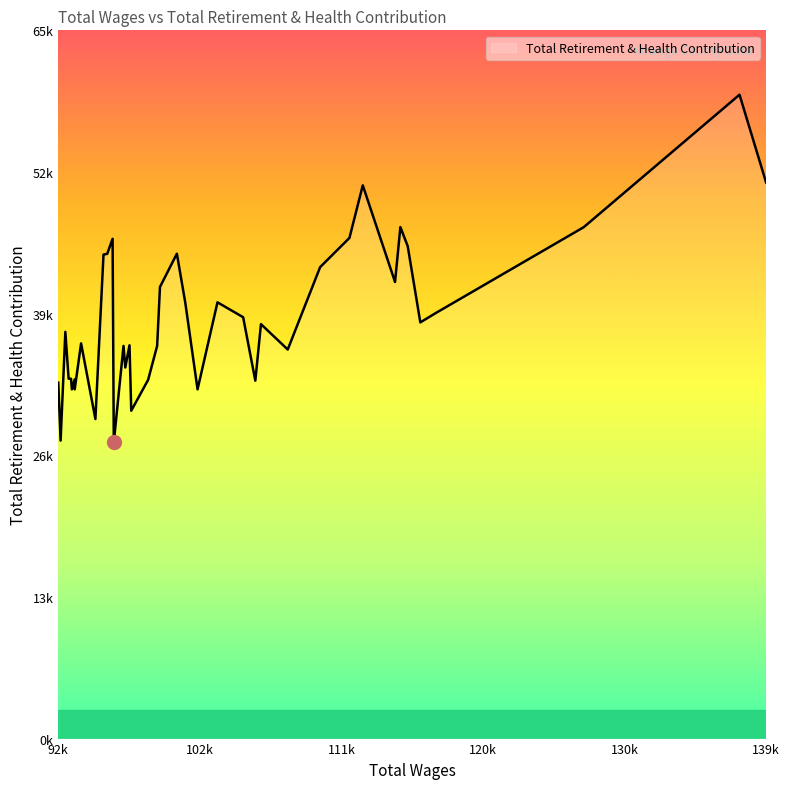

List the labels in order of value, largest first.

1, 0, 8, 6, 2, 9, 27, 5, 18, 28, 29, 10, 7, 19, 15, 17, 3, 14, 4, 12, 37, 31, 23, 20, 25, 11, 24, 35, 36, 33, 21, 13, 39, 16, 32, 34, 22, 30, 38, 26